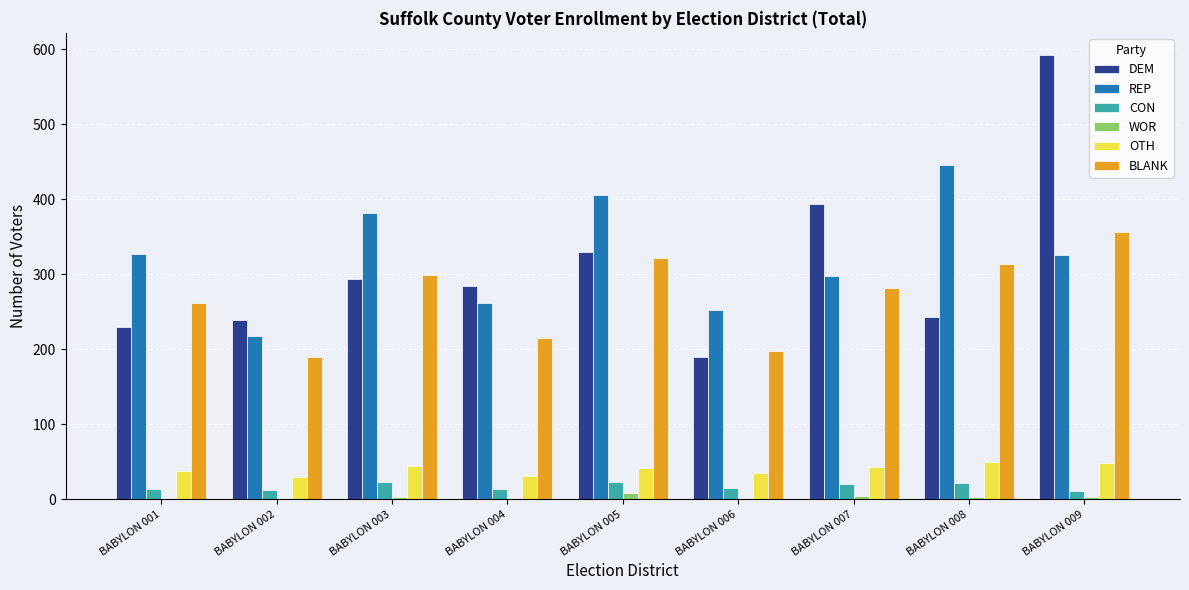

Does the chart contain stacked bars?

No